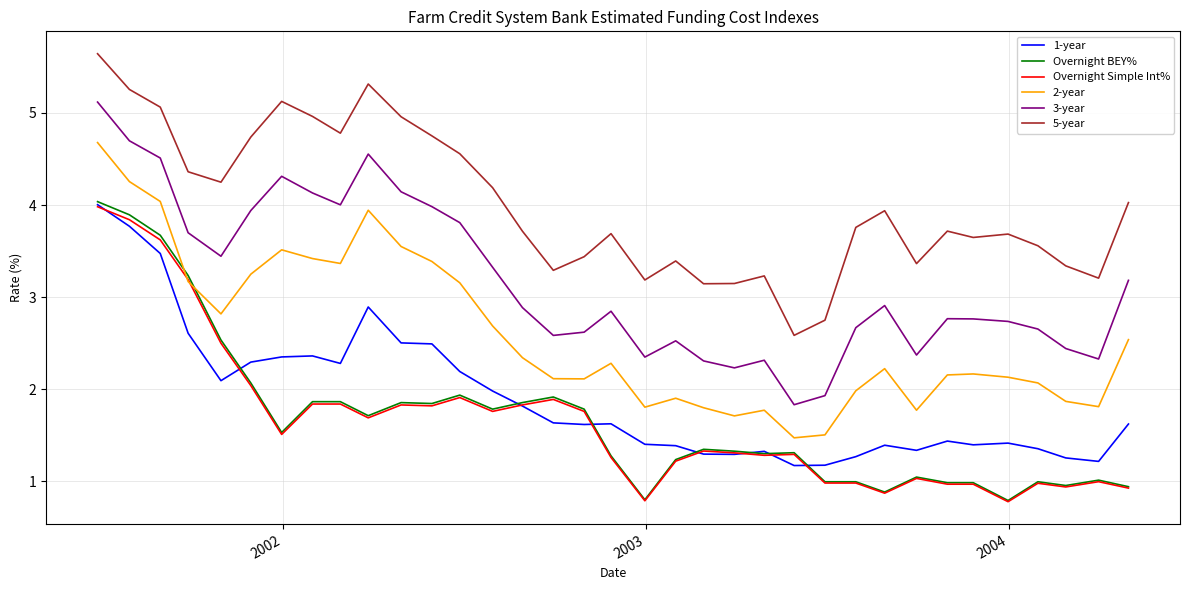

Does the chart display data point markers on the line(s)?

No